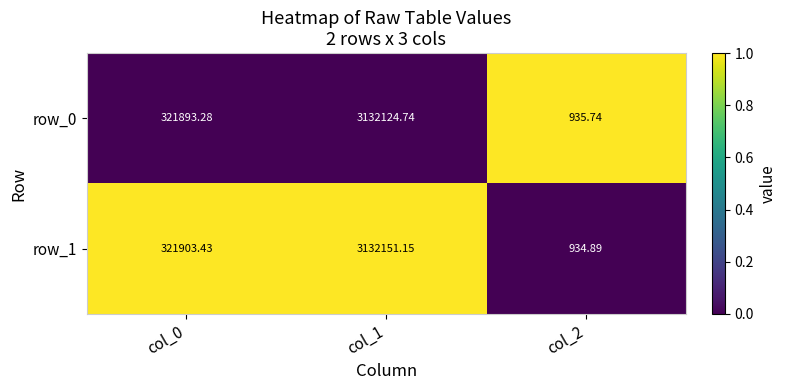

Is the value of row_0 at col_0 greater than the value of row_1 at col_2?

Yes